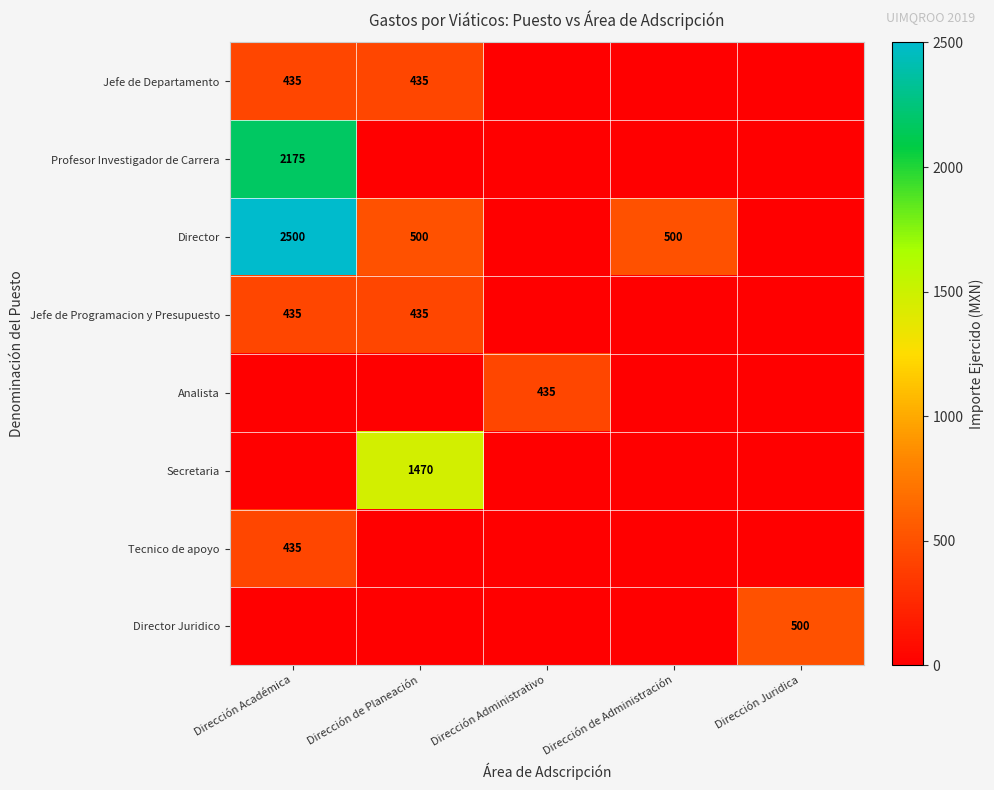

True or false: Tecnico de apoyo has a value of 435 at Dirección Académica.

True